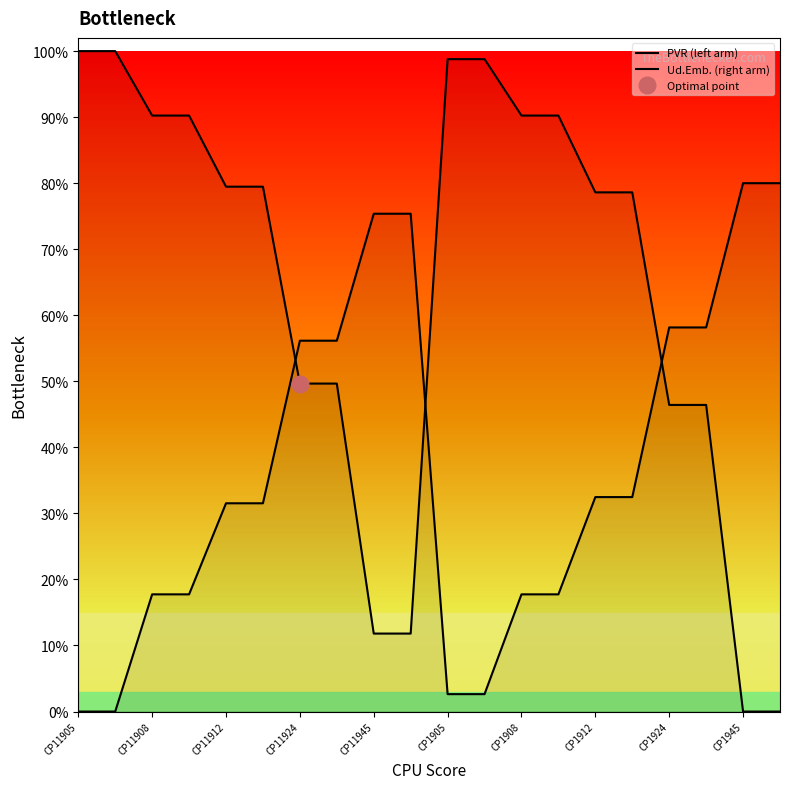

Is the value of Ud.Emb. (right arm) at CP1905 greater than the value of PVR (left arm) at CP1908?

No